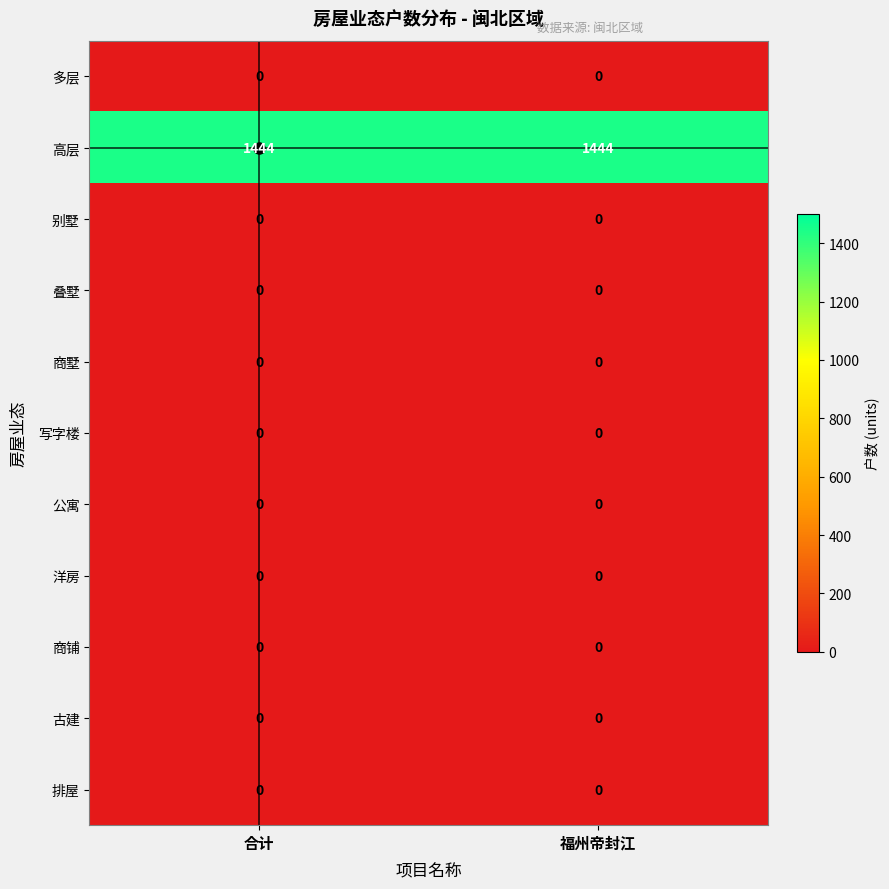

Is it true that 写字楼 equals 0 at 福州帝封江?

True